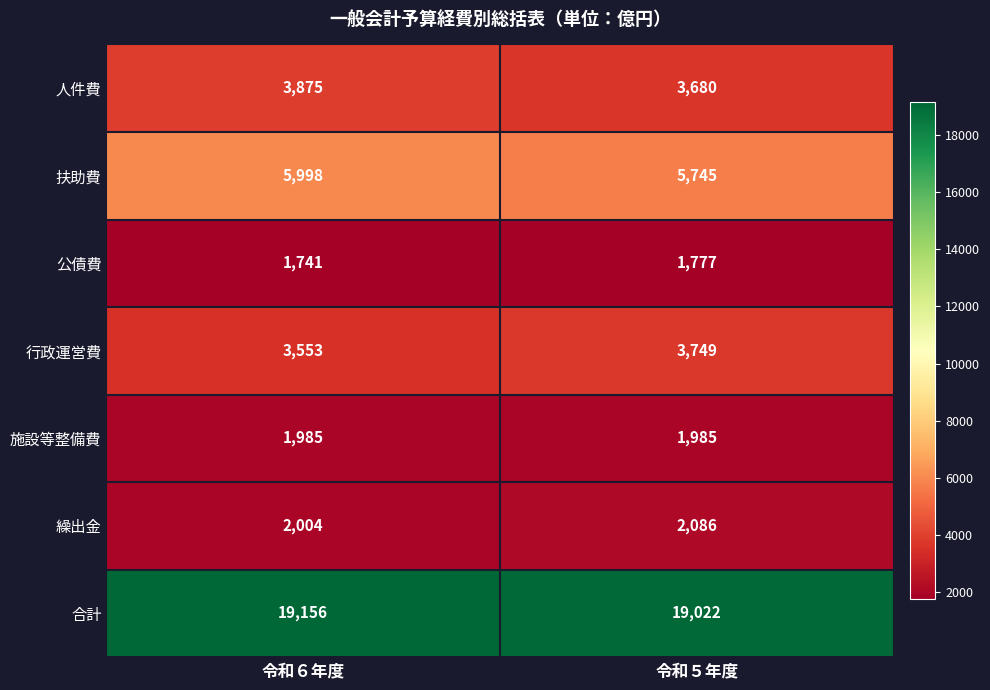

Is it true that 公債費 equals 2527 at 令和５年度?

False